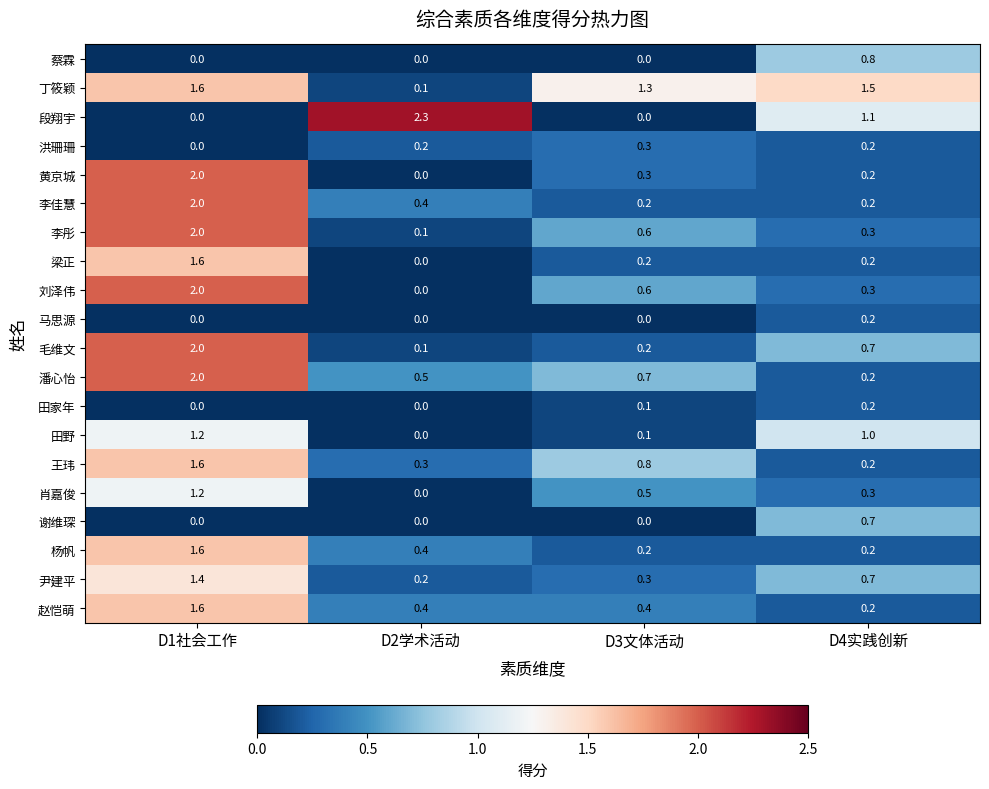

How many 黄京城 values are between 0 and 2?

4